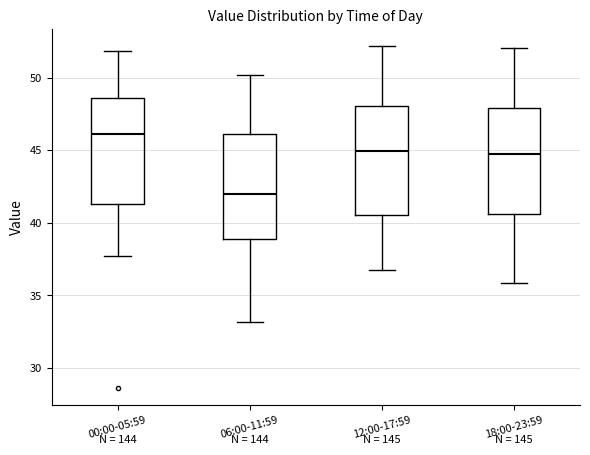

Reading left to right, read every box against the y-axis: the position of its median line, the range the box covers, and the ends of its whiskers. The values are not printed on the chart, so give them approximately, as read against the axis.

00:00-05:59: median 46.0, box 41.5 to 48.5, whiskers 37.5 to 52.0
06:00-11:59: median 42.0, box 39.0 to 46.0, whiskers 33.0 to 50.0
12:00-17:59: median 45.0, box 40.5 to 48.0, whiskers 37.0 to 52.0
18:00-23:59: median 45.0, box 40.5 to 48.0, whiskers 36.0 to 52.0